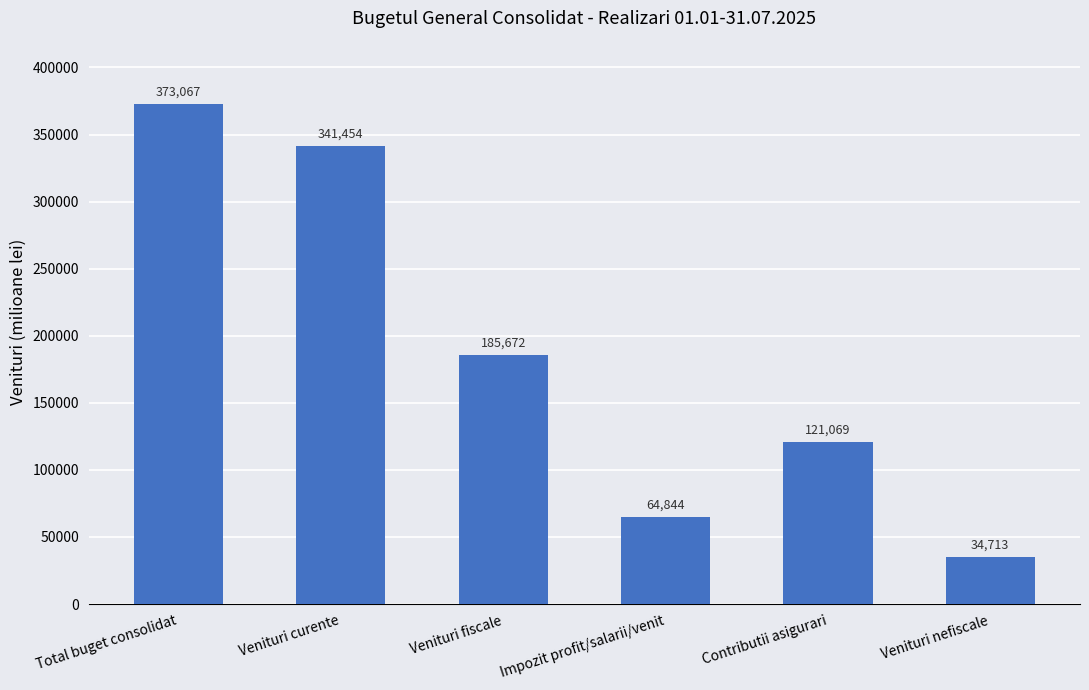

What position from the left is Venituri curente?

2